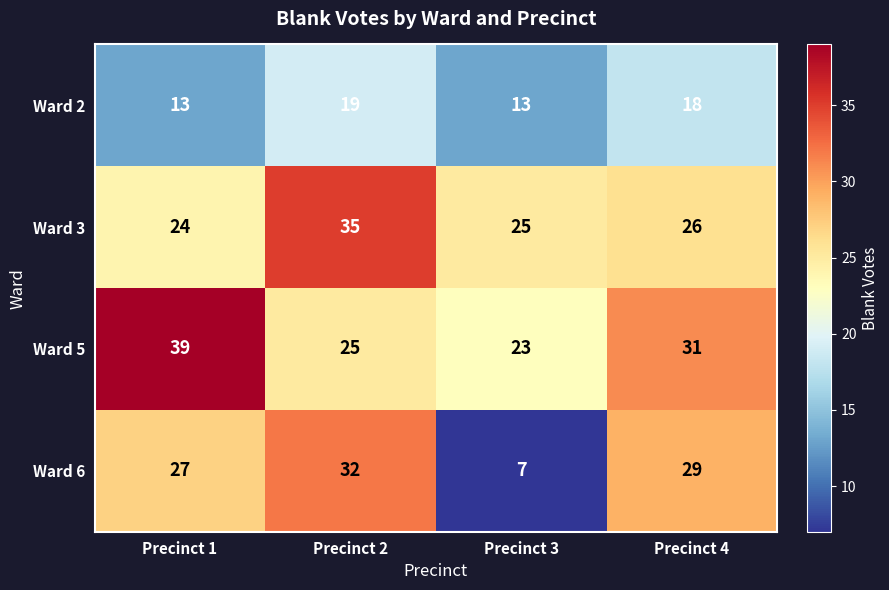

What value does the Ward 5 series have at Precinct 2, to the nearest 5?

25